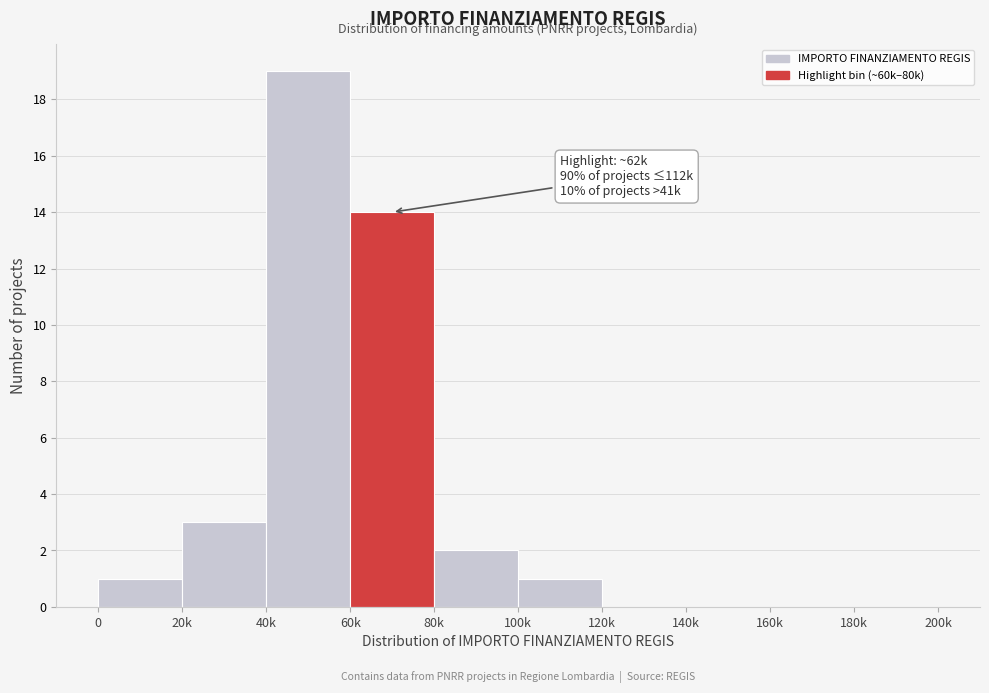

Reading left to right, transcribe all the data shown in this chart.

0=1	20k=3	40k=19	60k=14	80k=2	100k=1	120k=0	140k=0	160k=0	180k=0